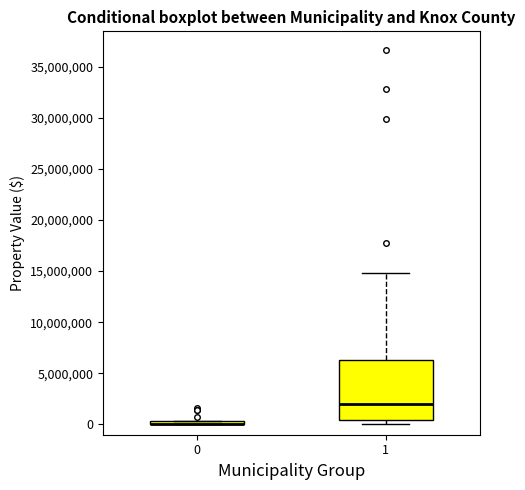

Where is the lower edge of the box at x = 0 on the y-axis? The values are not printed on the chart, so give them approximately, as read against the axis.

0